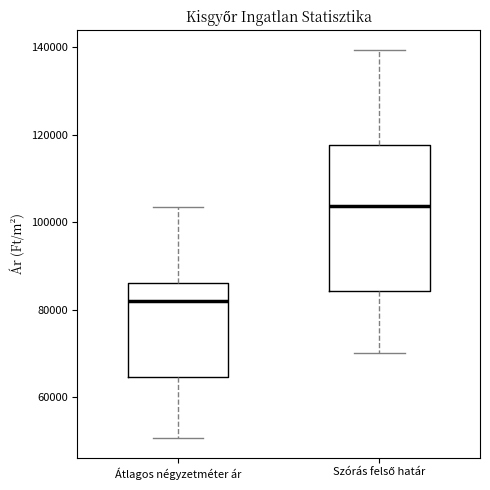

Which box is the tallest, from its lower edge to its upper edge?

Szórás felső határ